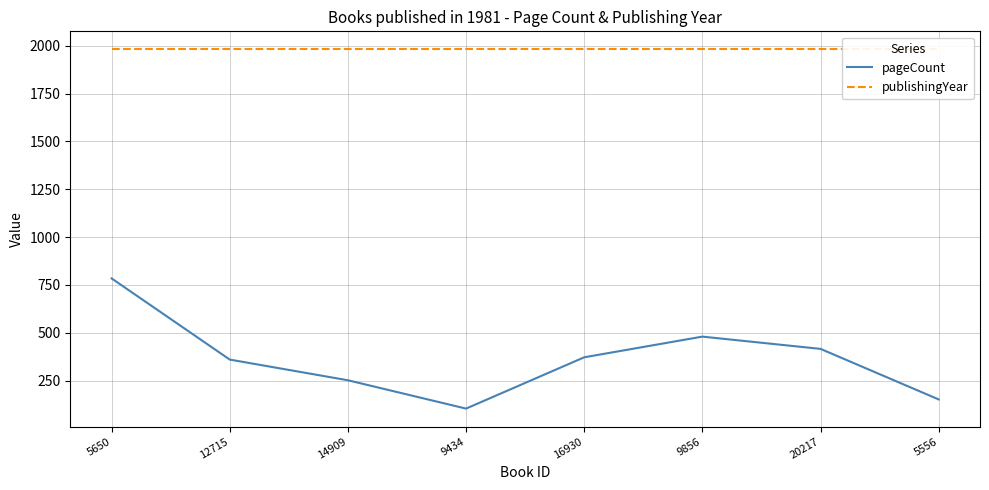

At which category does the chart reach its minimum across all series?

9434